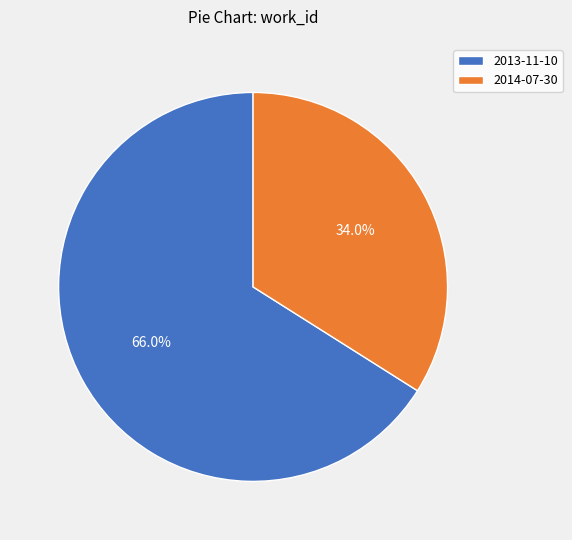

To the nearest percent, what portion does 2014-07-30 represent?

34%